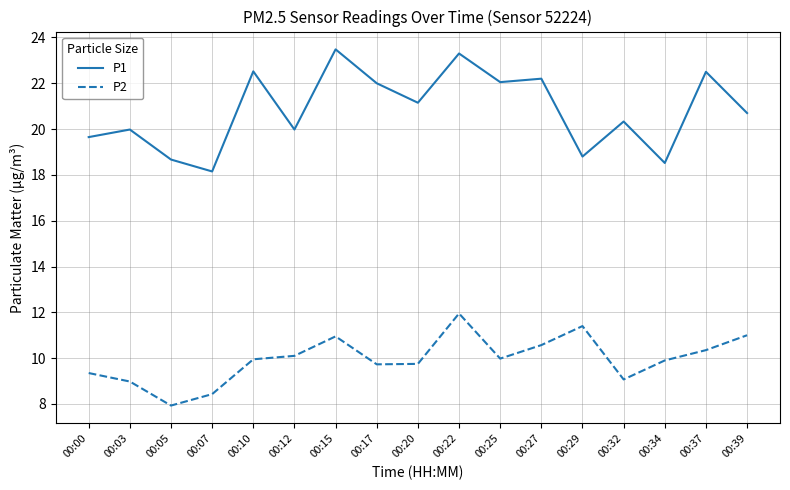

Which series has the widest spread of values?

P1